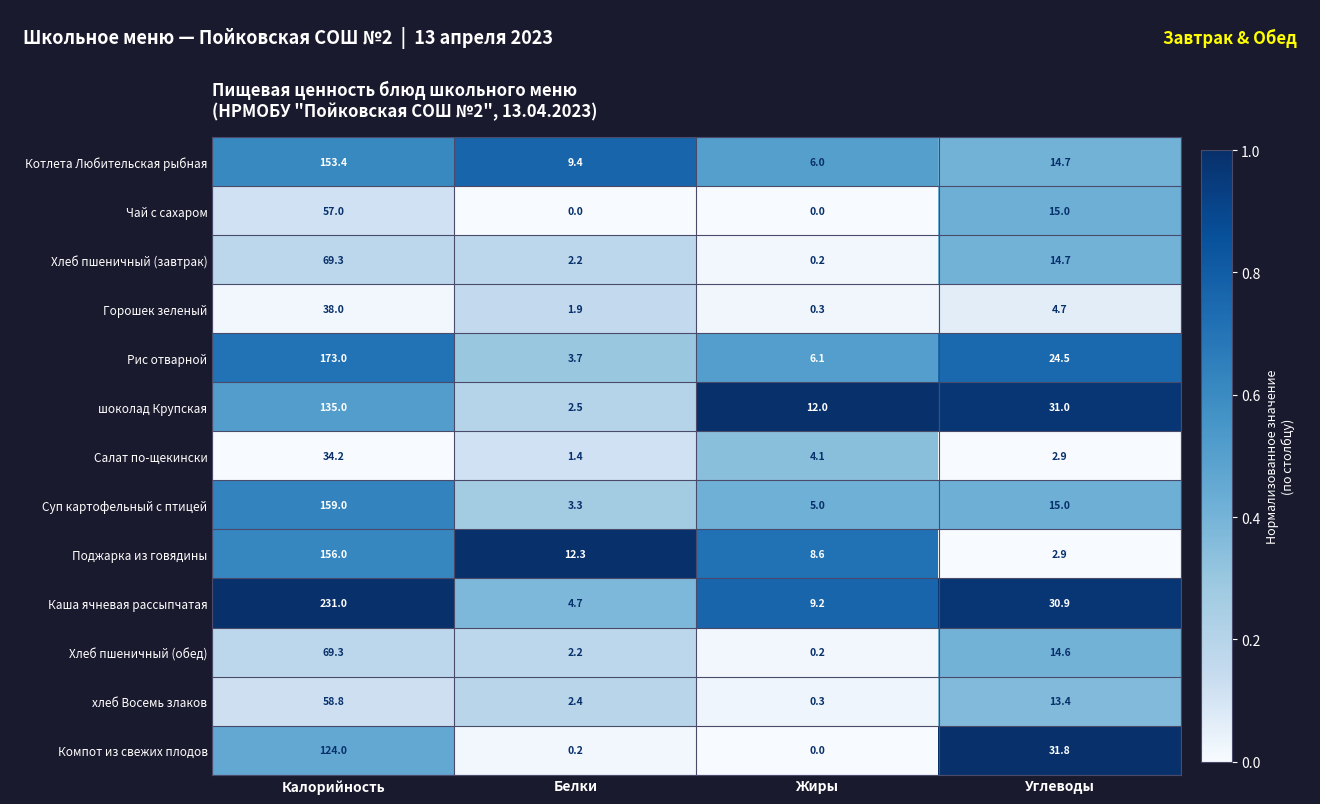

List the labels in order of Хлеб пшеничный (завтрак) value, smallest first.

Жиры, Белки, Углеводы, Калорийность